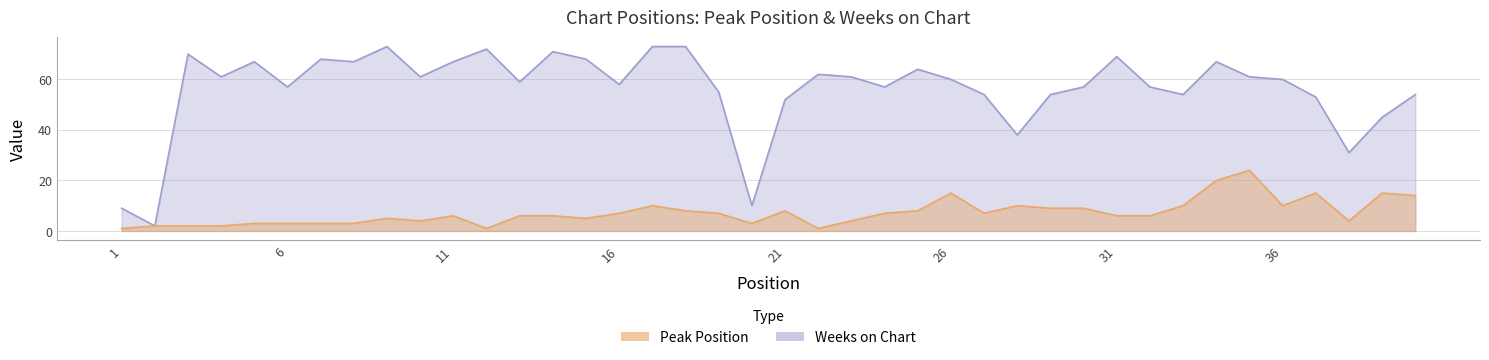

Rank the series by their maximum value, from lowest to highest.

Peak Position, Weeks on Chart